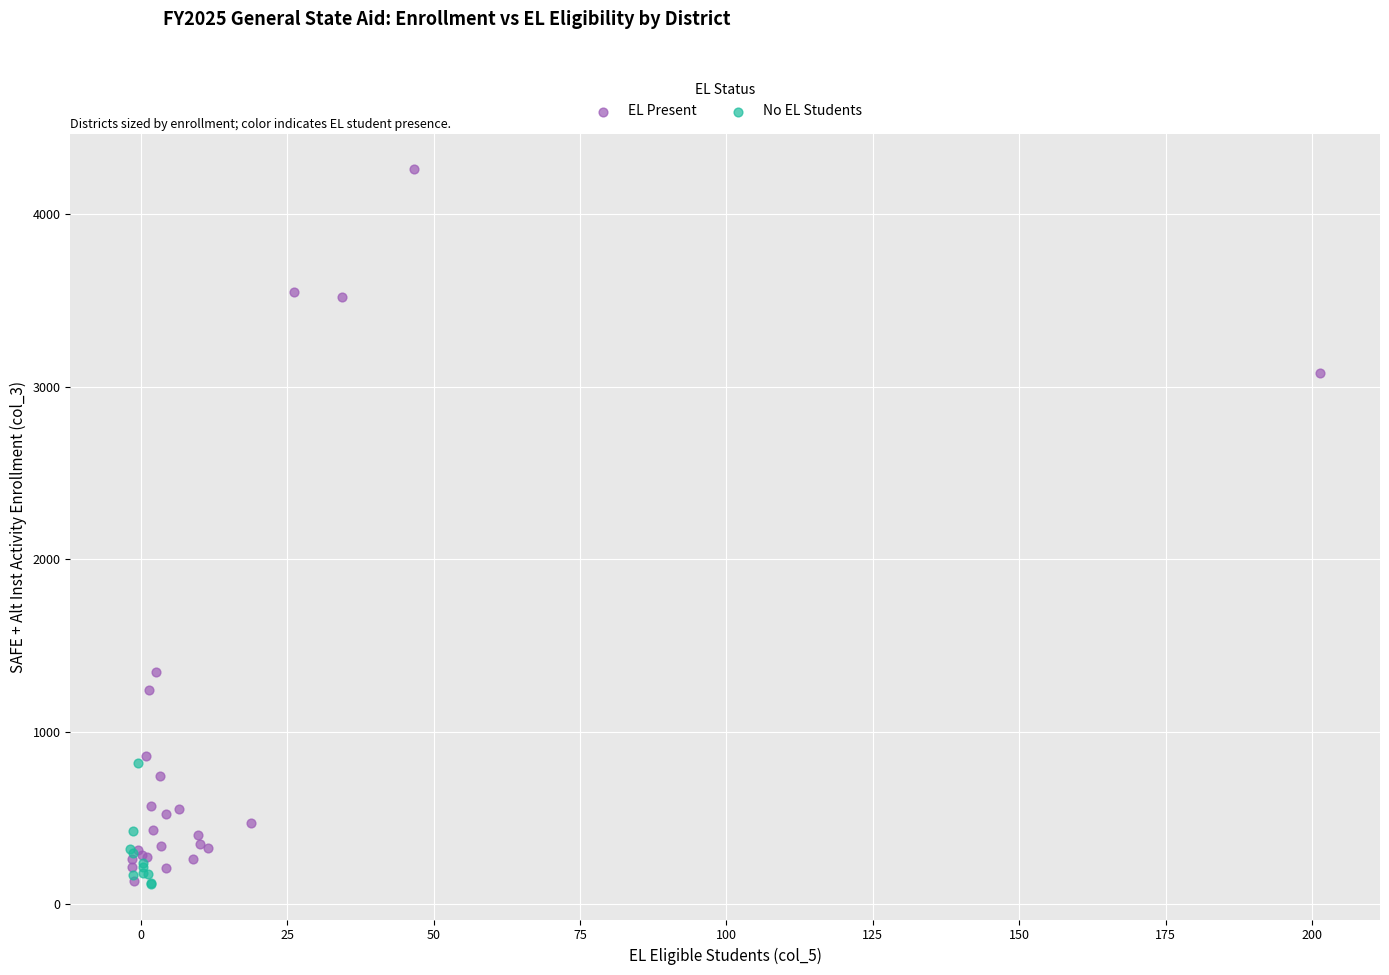

Which series has the largest Y range (max minus min)?

EL Present